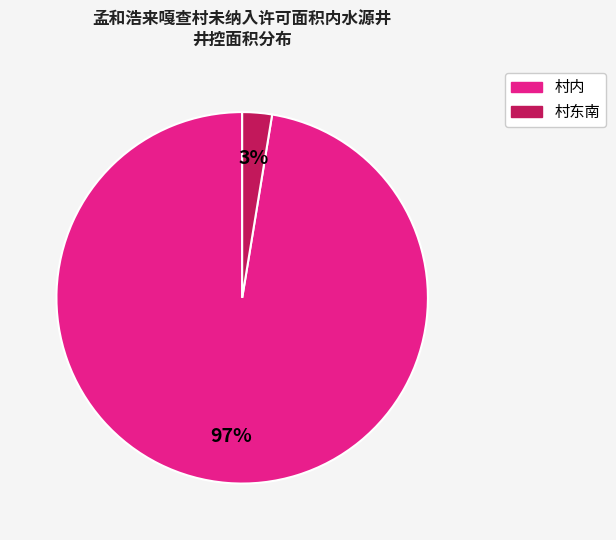

Which has a higher value, 村内 or 村东南?

村内